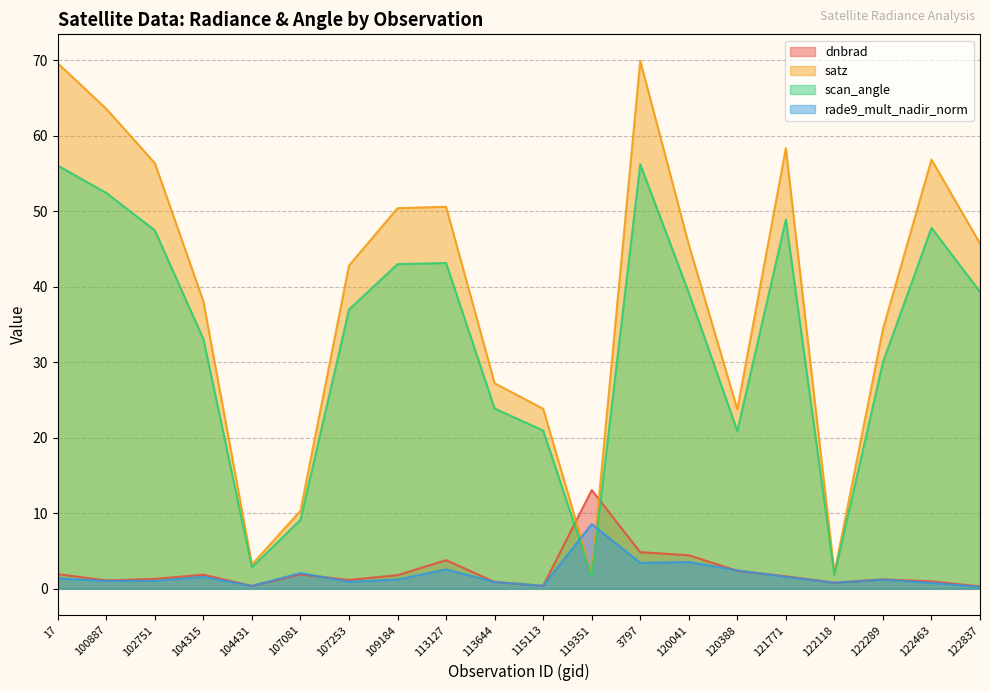

What is the value of the scan_angle point at the 12th from the left?

1.7